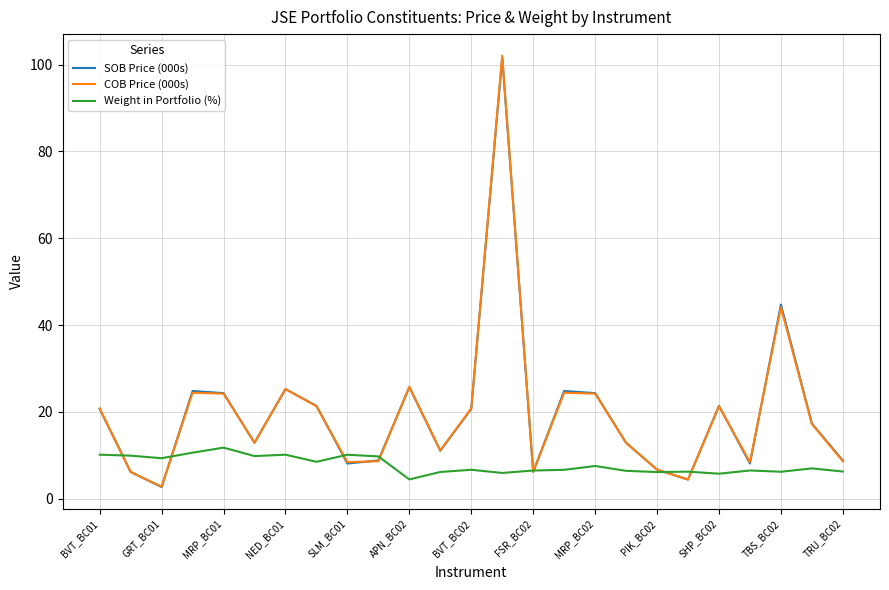

What is the maximum value shown in the chart?

102.1